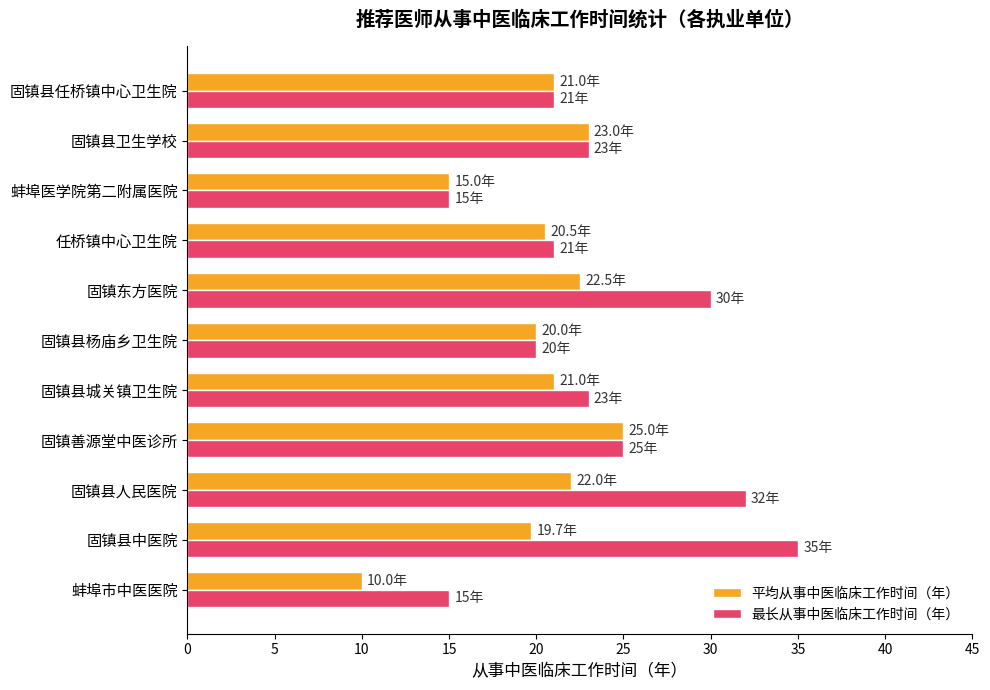

What is the sum of all 平均从事中医临床工作时间（年） values?

219.7